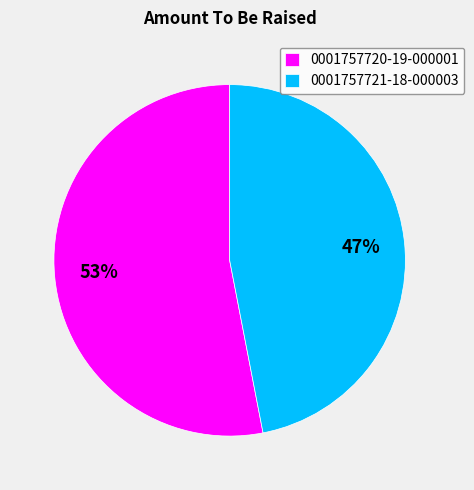

To the nearest percent, what percentage of the pie is 0001757721-18-000003?

47%